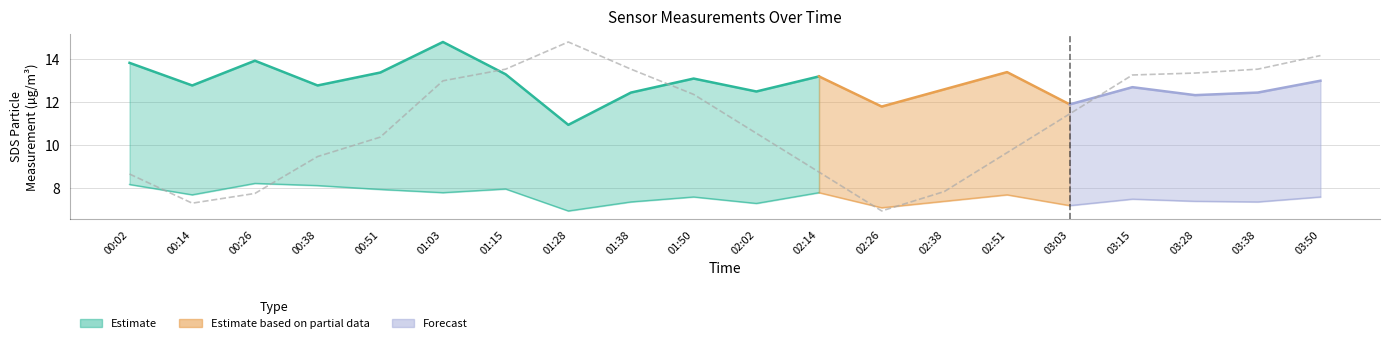

True or false: there are more than 2 points higher than both neighbors.

False